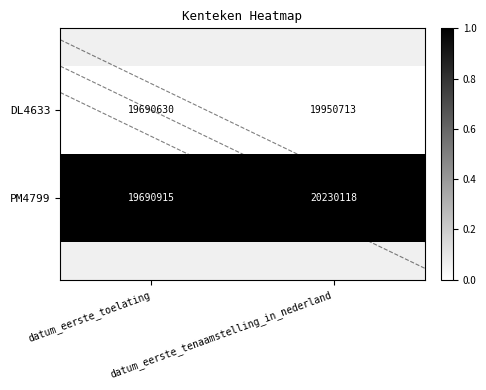

Which series has the widest spread of values?

PM4799